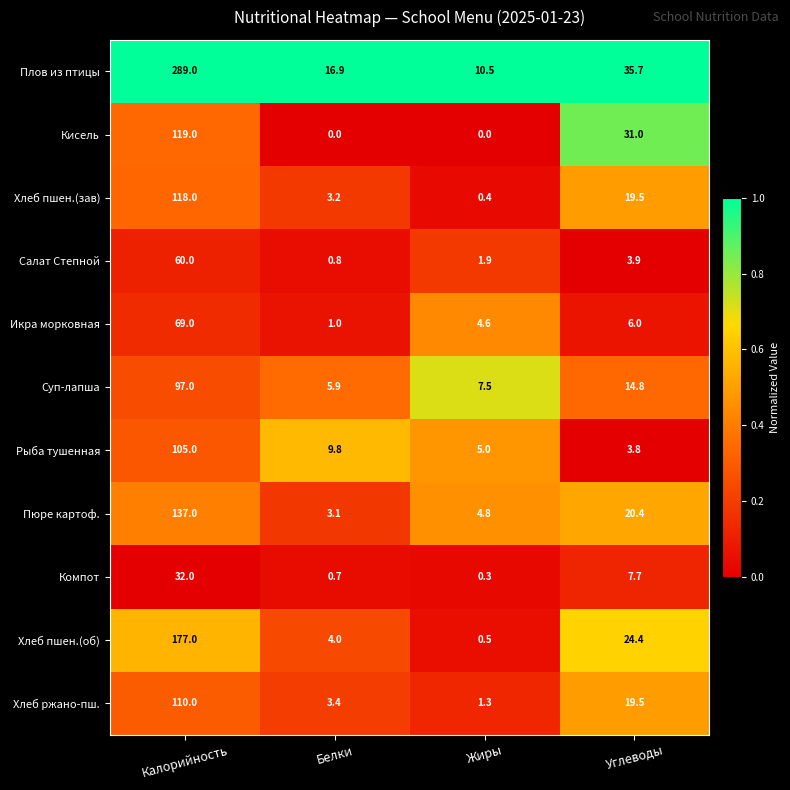

At Жиры, list the series in order from largest to smallest.

Плов из птицы, Суп-лапша, Рыба тушенная, Пюре картоф., Икра морковная, Салат Степной, Хлеб ржано-пш., Хлеб пшен.(об), Хлеб пшен.(зав), Компот, Кисель